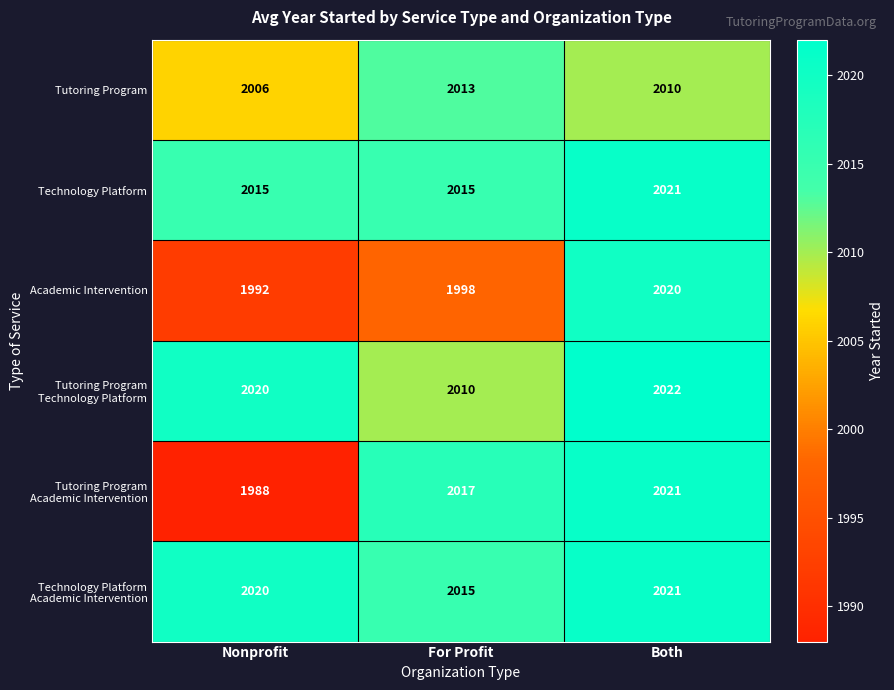

What value does the Academic Intervention series have at For Profit, to the nearest 10?

2000